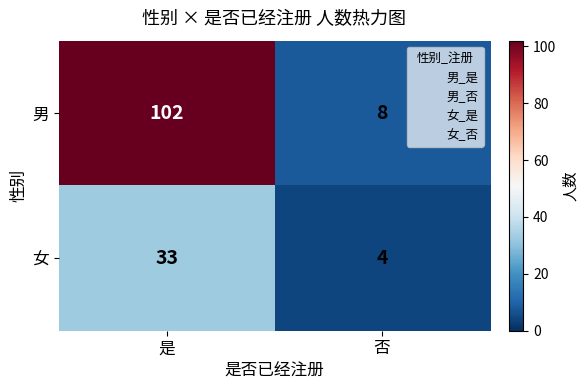

What is the difference between the maximum and minimum values in the 男 series?

94